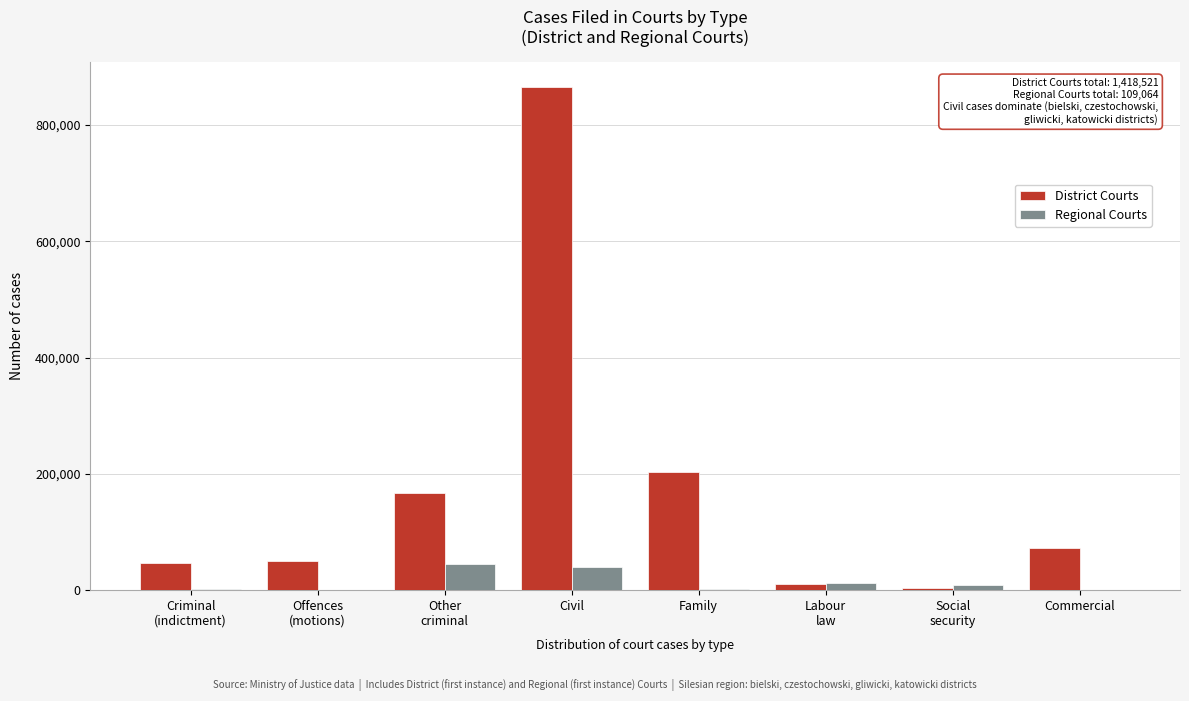

At which category is the sum across all series the highest?

Civil